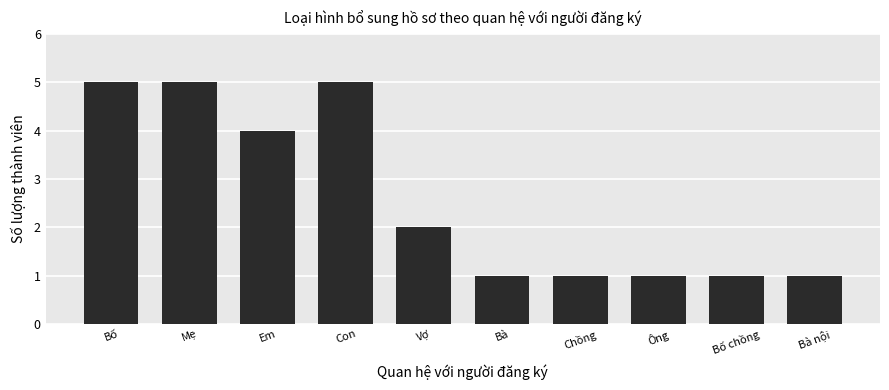

What is the sum of all values?

26